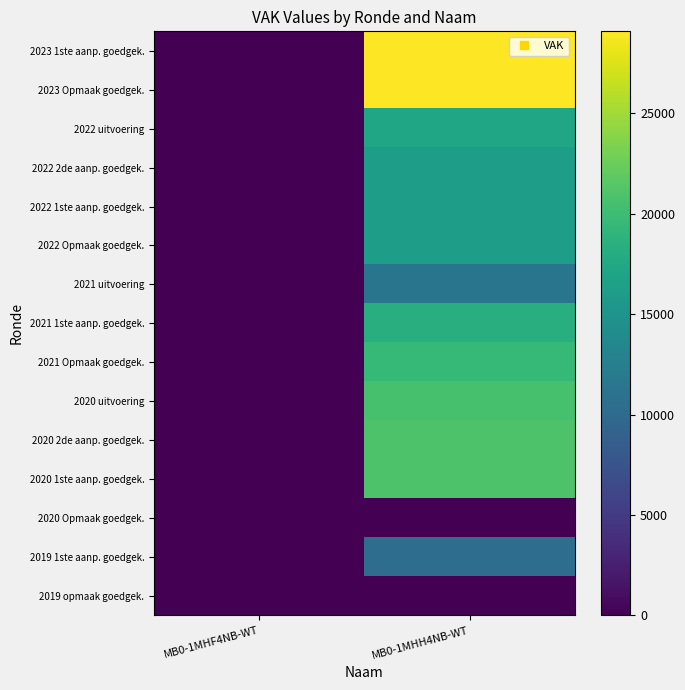

How many data points does each series have?

2